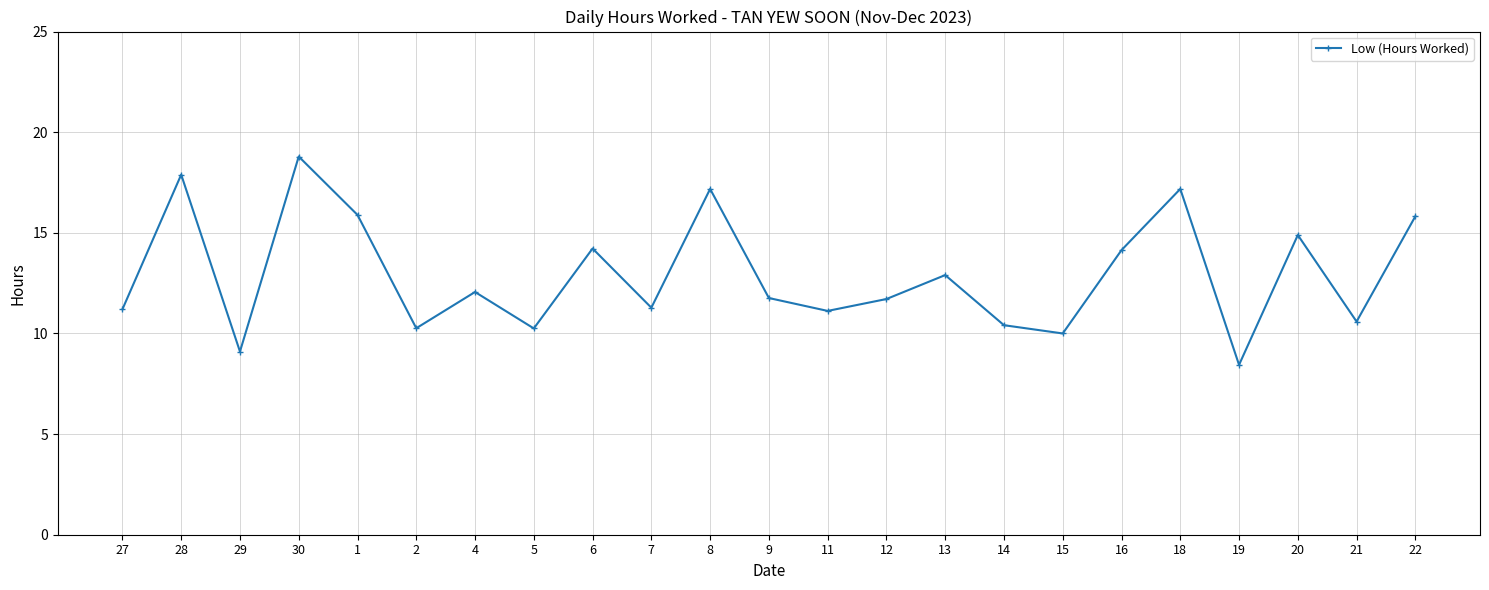

How many lines are shown in the chart?

1